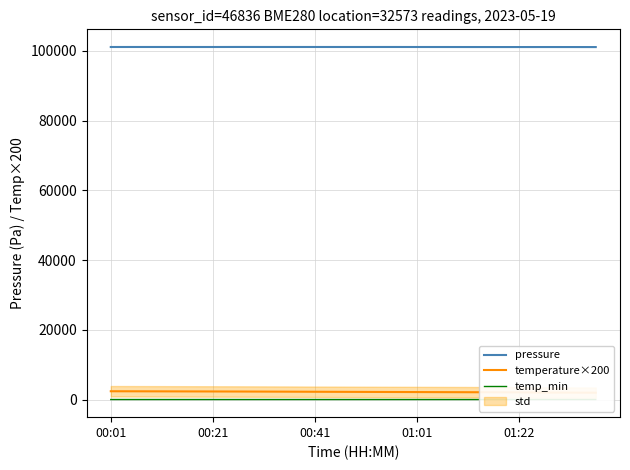

True or false: temperature×200 and temp_min cross at least once.

False